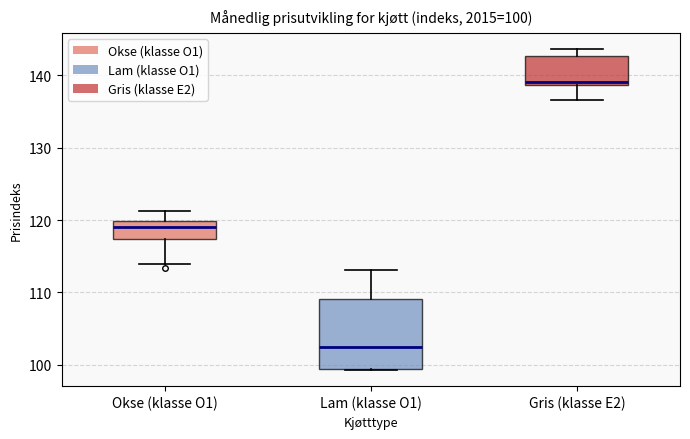

Which box has the highest median line?

Gris (klasse E2)